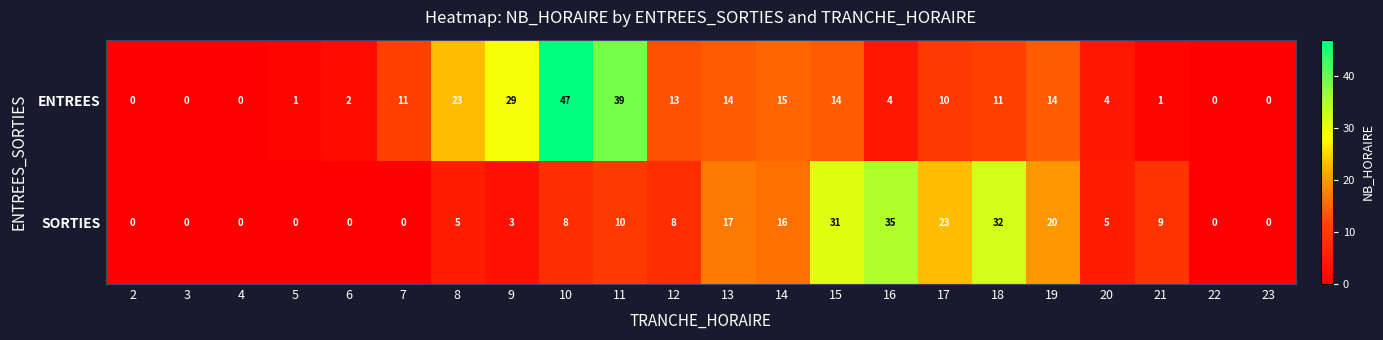

Is it true that ENTREES equals 9 at 14?

False